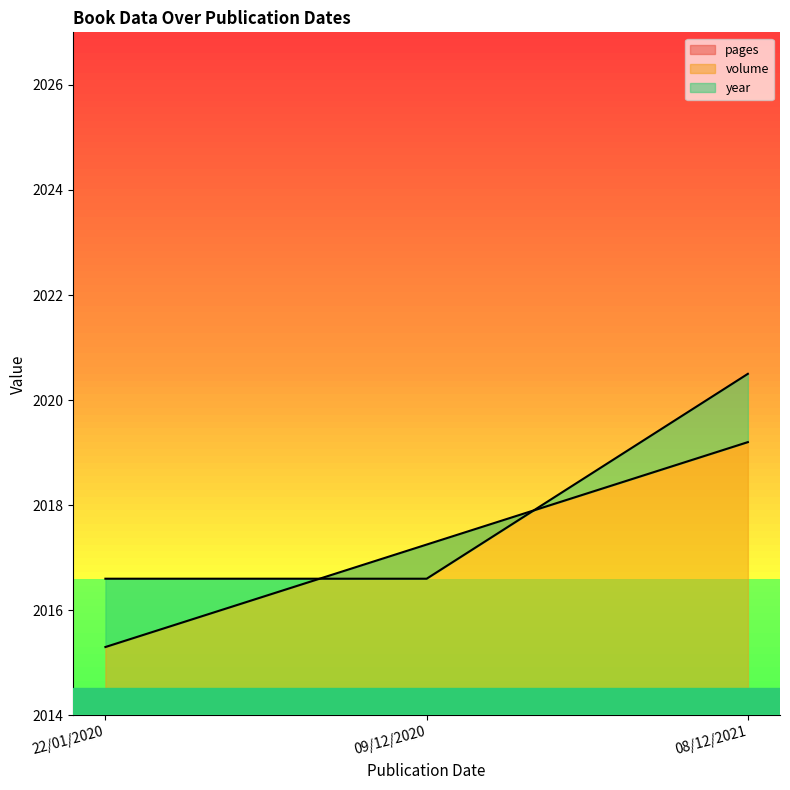

What is the label of the 2nd point from the right?

09/12/2020